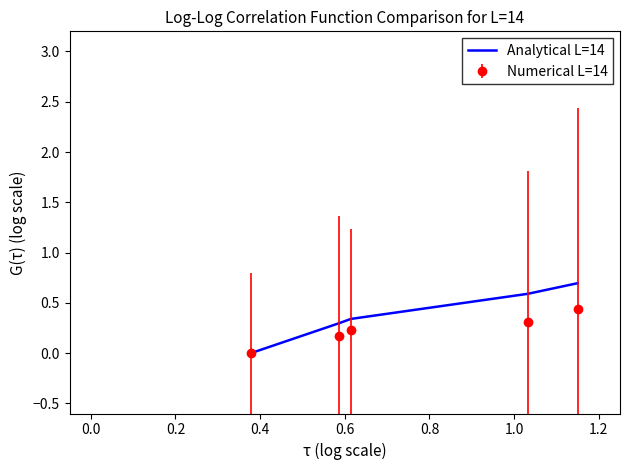

What is the greatest value displayed?

0.7